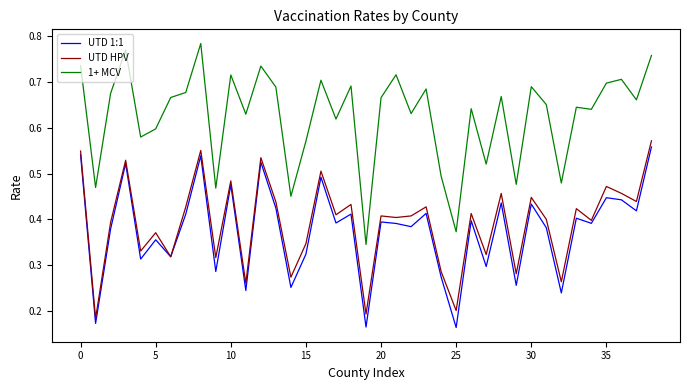

True or false: UTD HPV and 1+ MCV intersect in this chart.

False